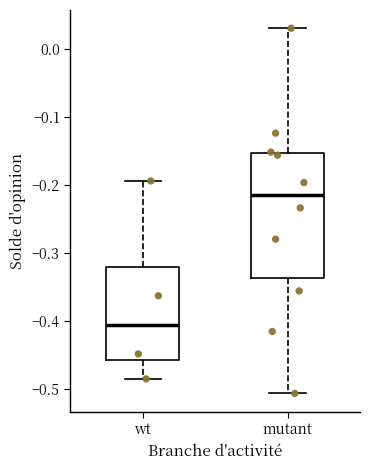

Which box's median line is the lowest?

wt